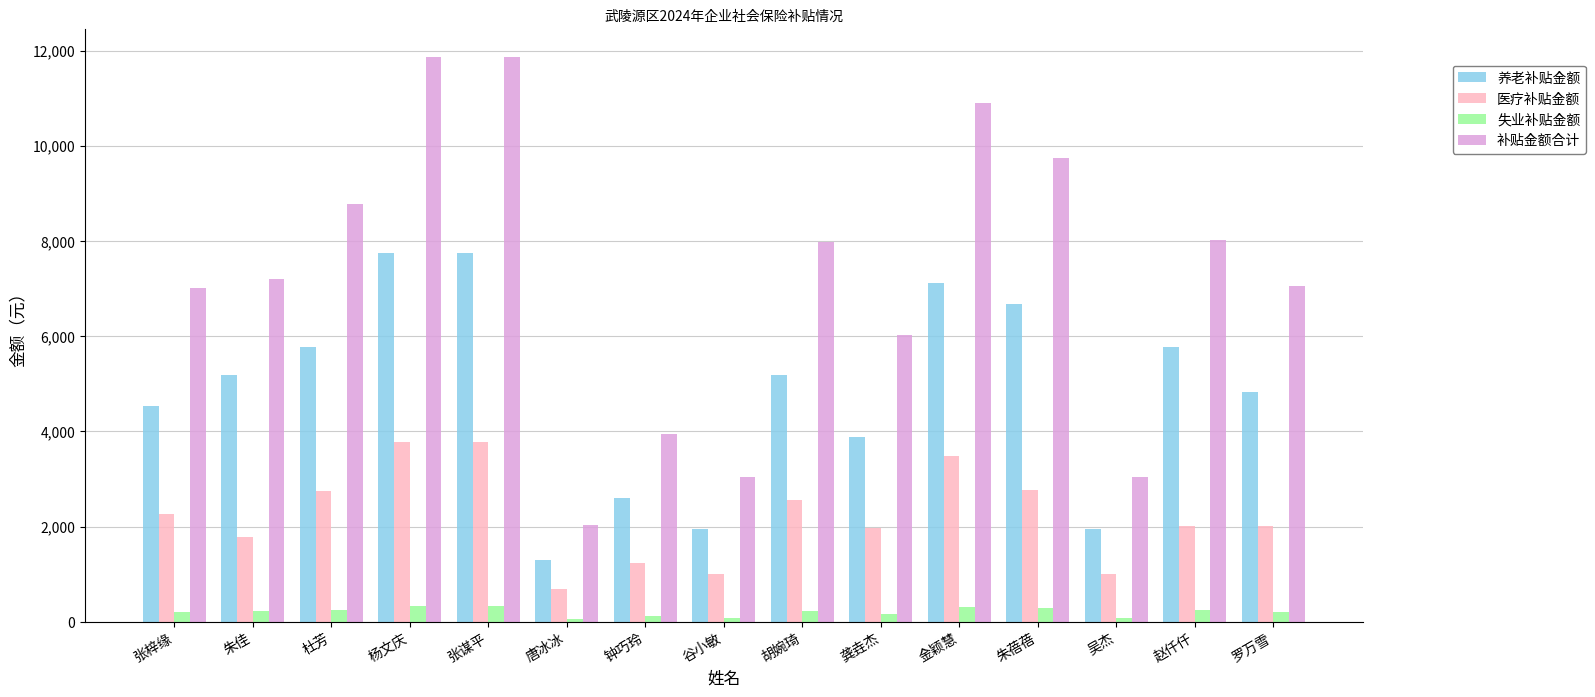

What is the total value across all series at 朱蓓蓓?

19481.5